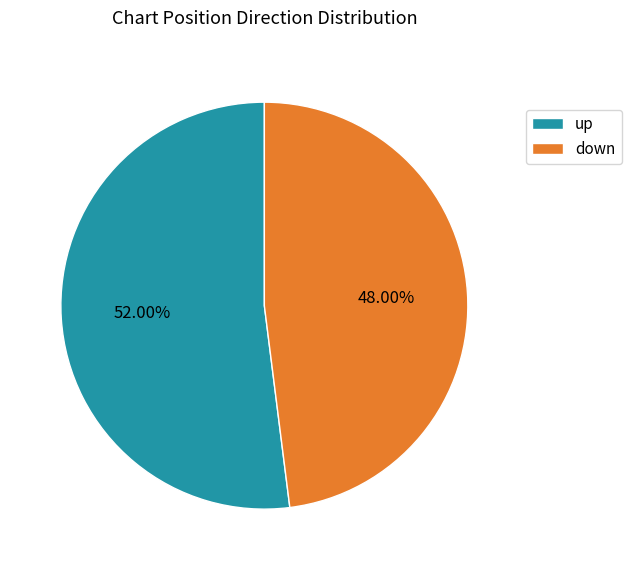

Does up represent more than half of the total?

Yes